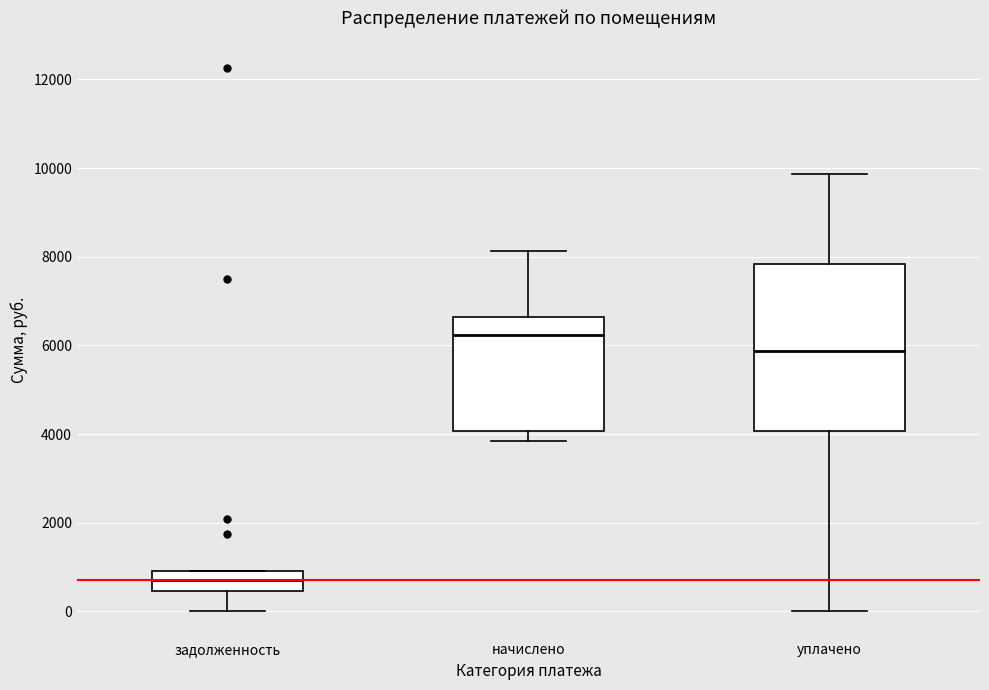

Which box's median line is the lowest?

задолженность